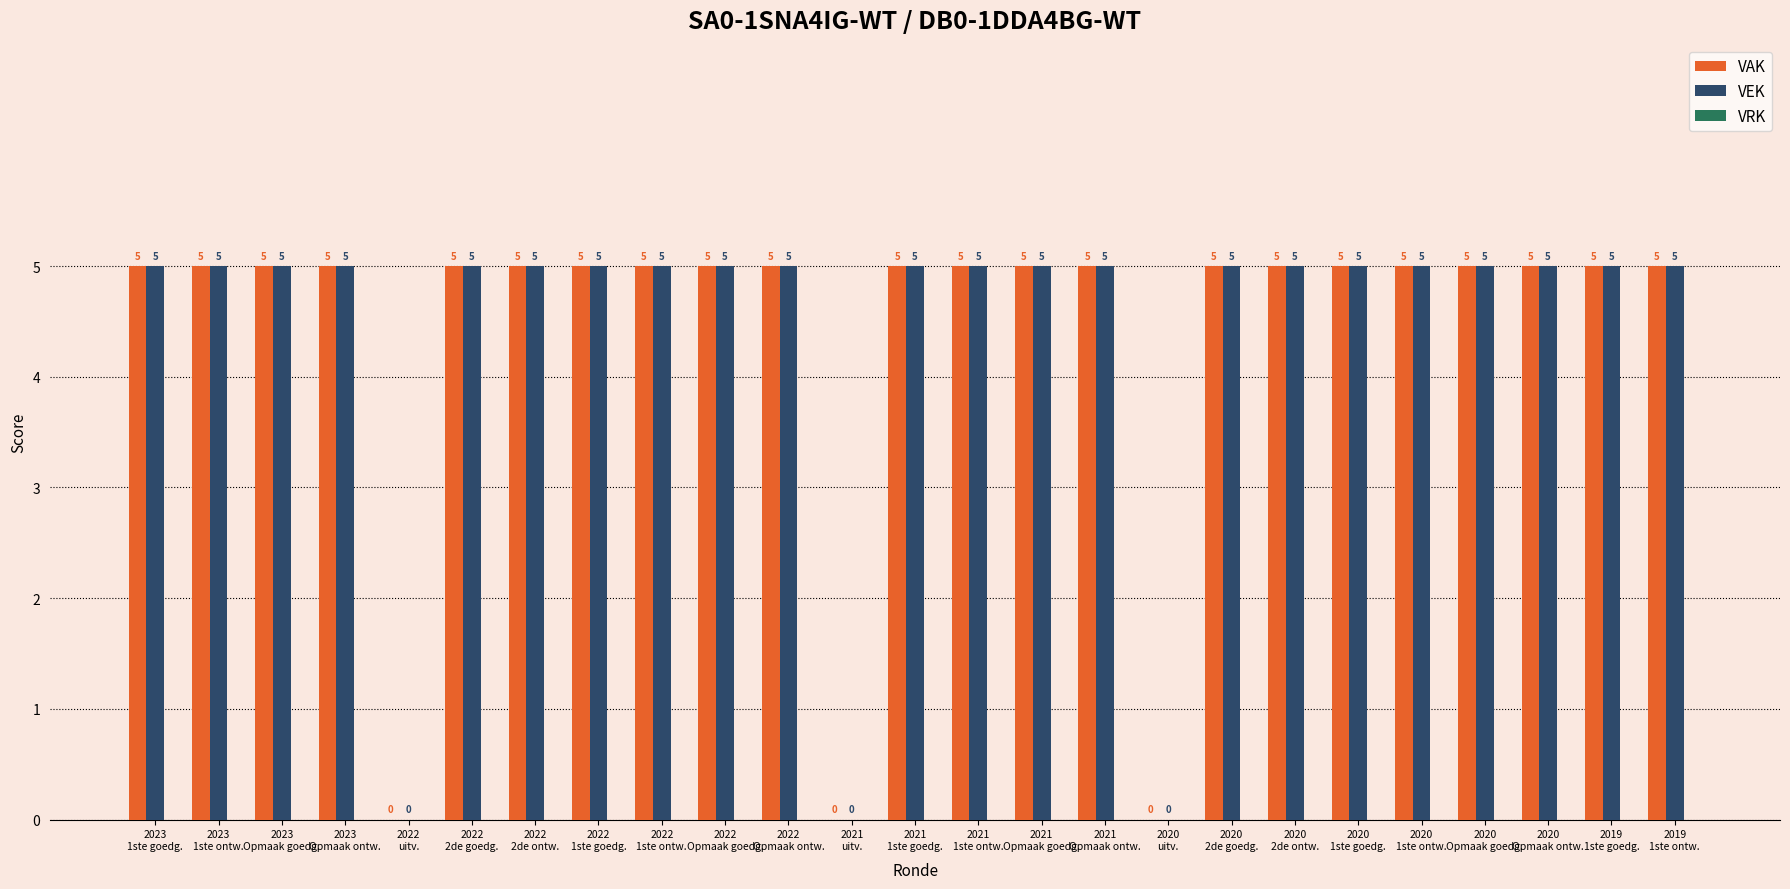

What is the sum of all VEK values?

110